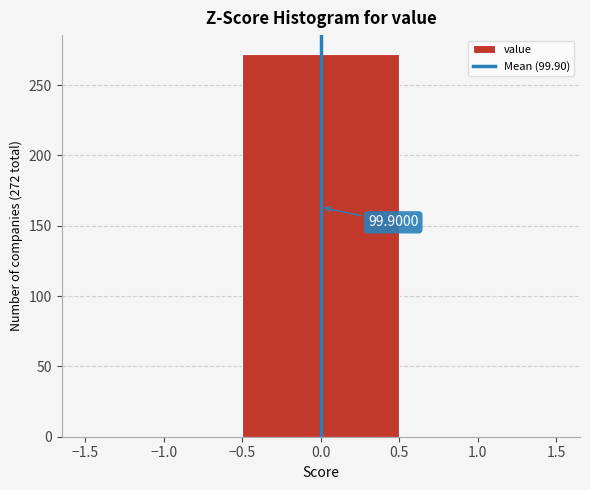

Over which range of the x-axis is the bar tallest?

-0.5 to 0.5